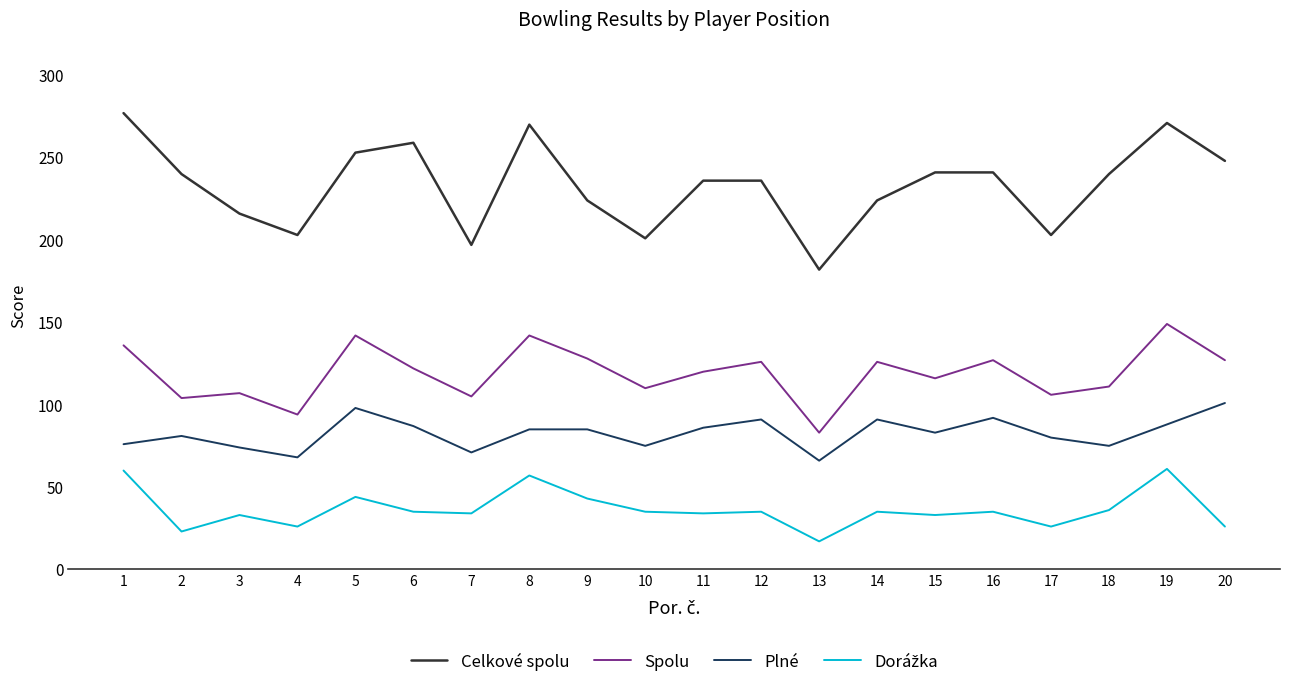

What is the difference between the maximum and minimum values in the Celkové spolu series?

95